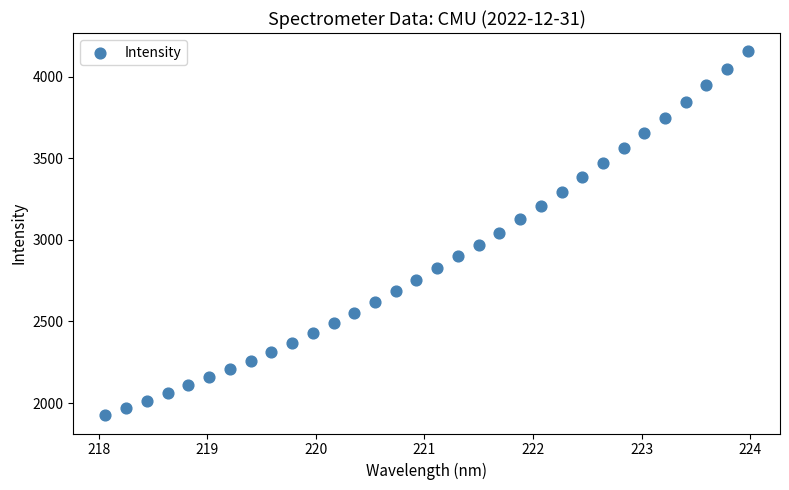

What is the range of Y values (max minus min)?

2230.9